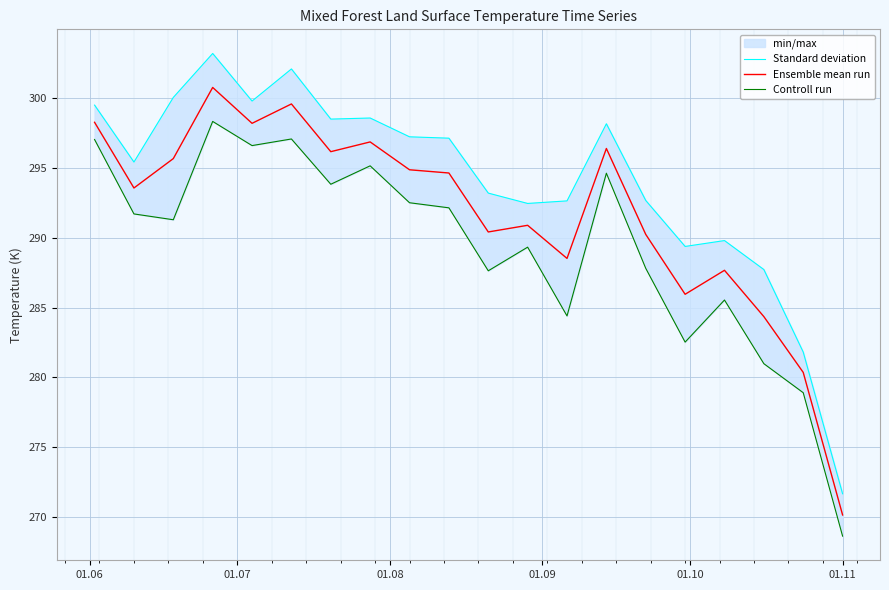

What is the highest value of the Ensemble mean run series?

300.7